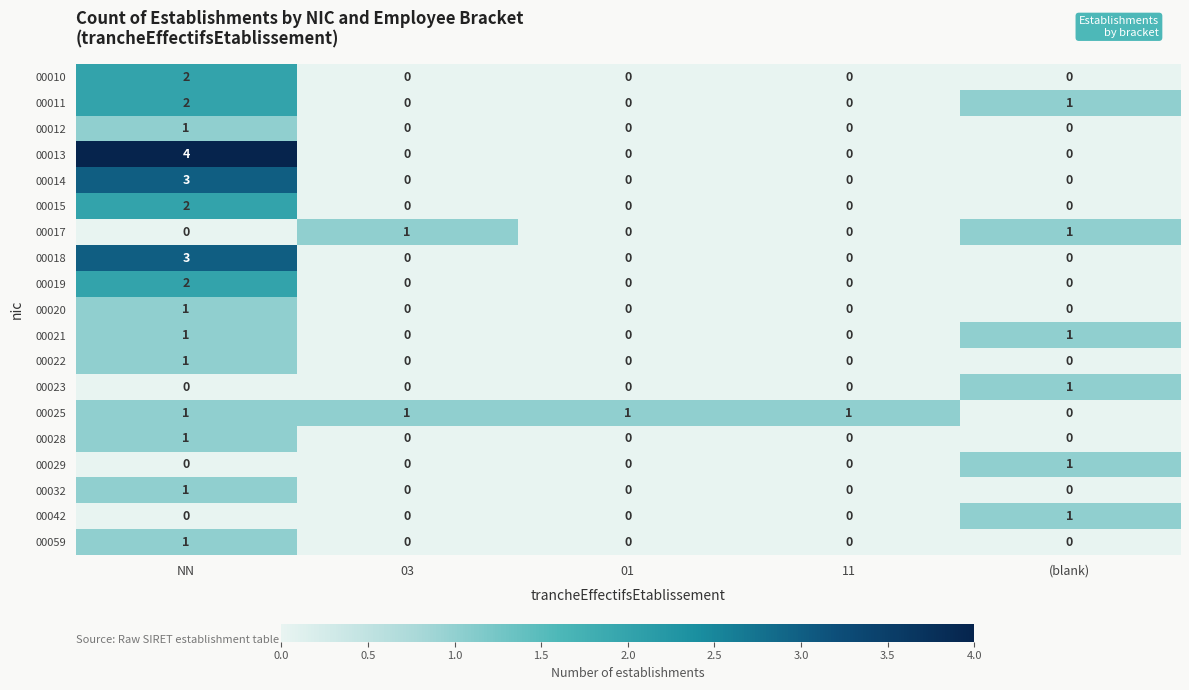

What is the difference between the highest and lowest values at 03?

1